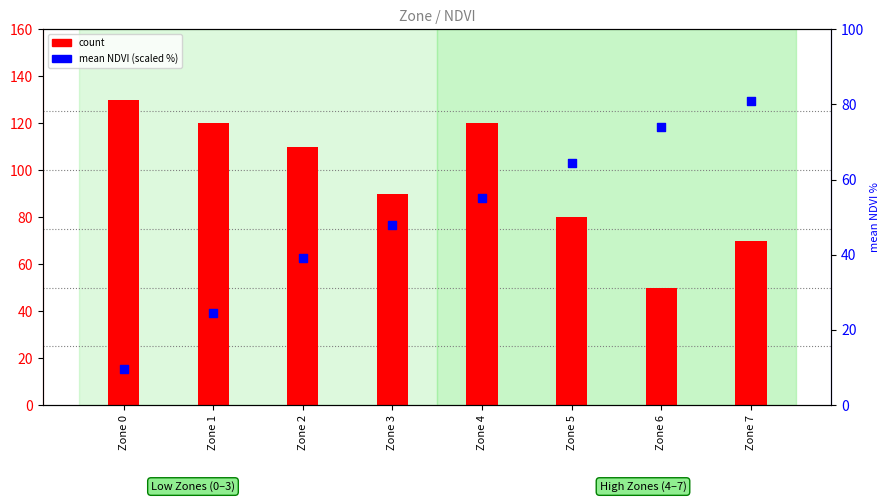

At how many categories does at least one series exceed 75?

7